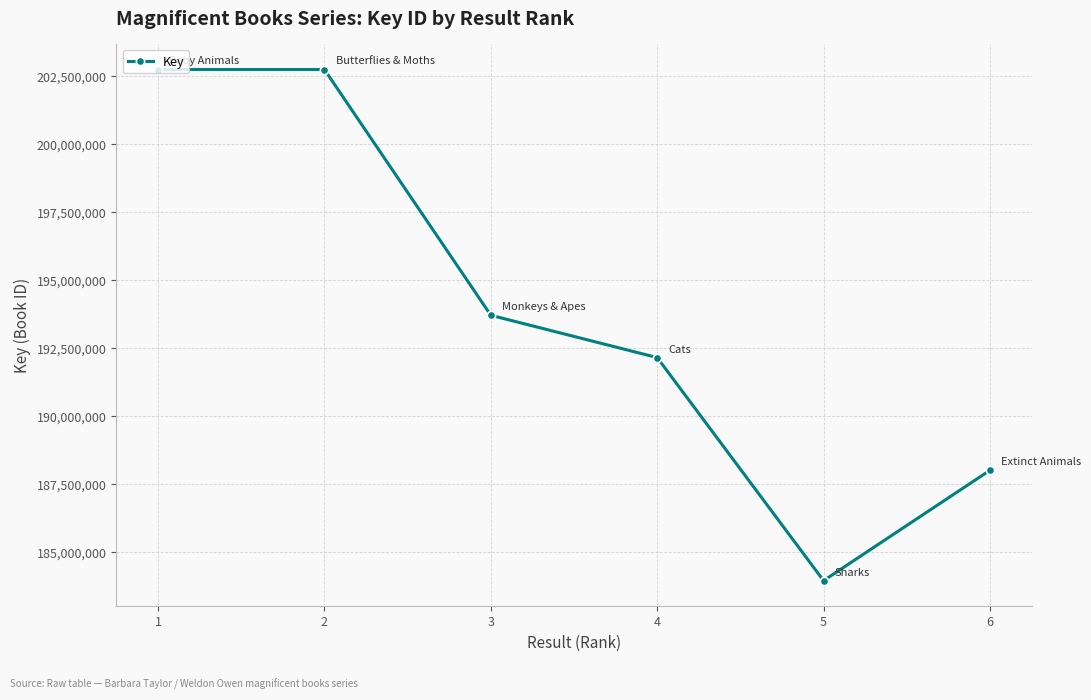

The chart shows a value of 290244753 at 1. True or false?

False